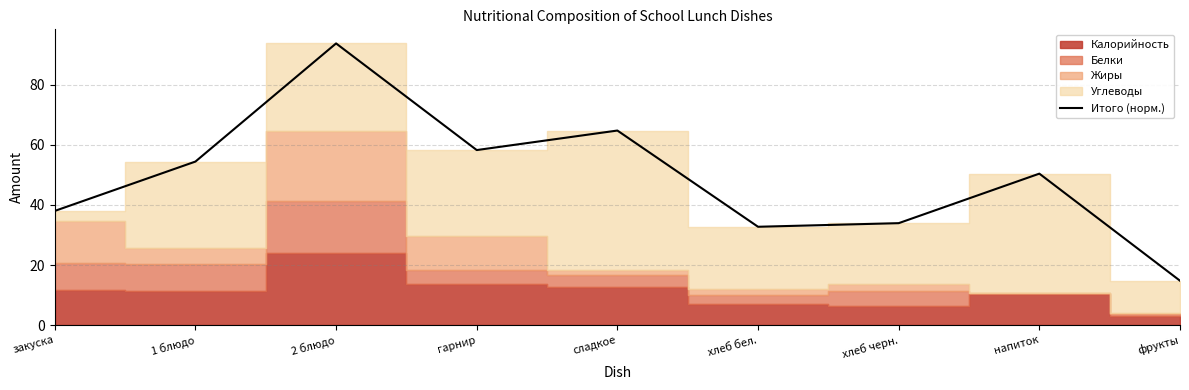

What is the change in value from закуска to 2 блюдо?

+55.7